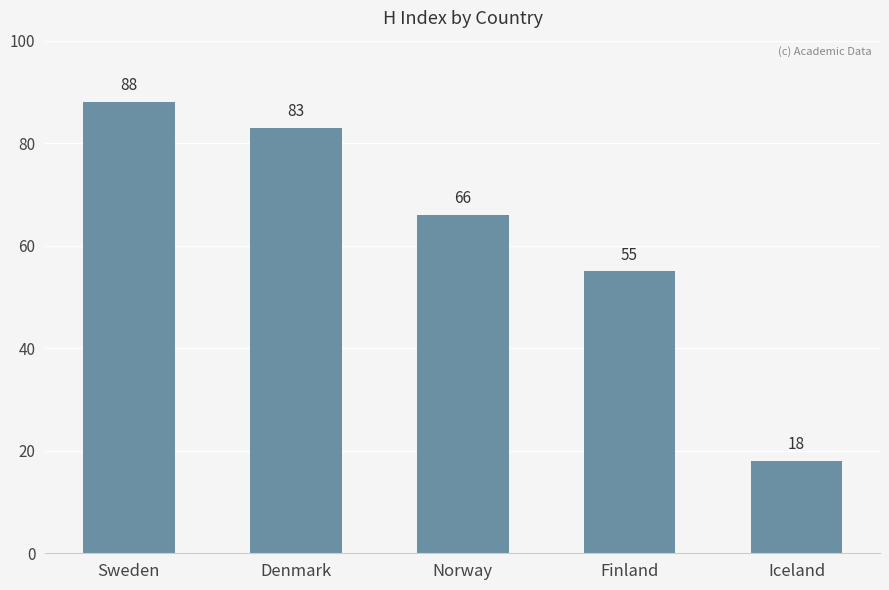

Reading left to right, list all the values displayed in this chart.

88	83	66	55	18